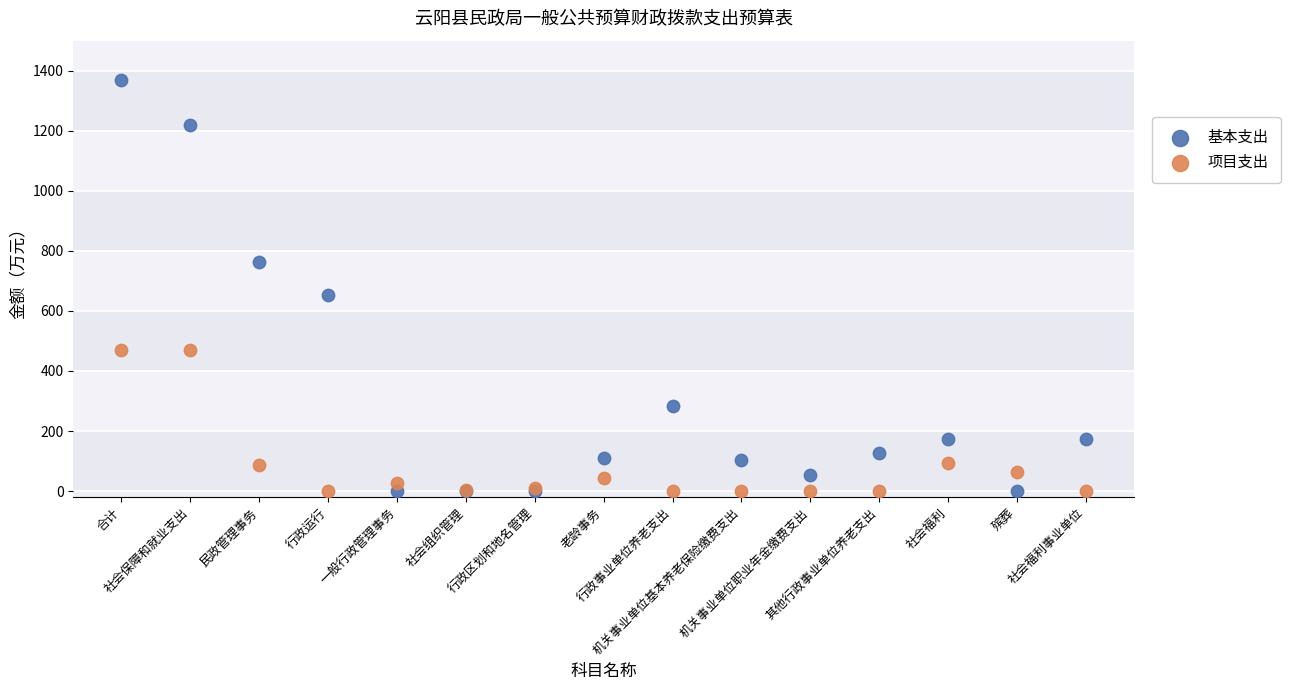

Which series has the largest Y range (max minus min)?

基本支出